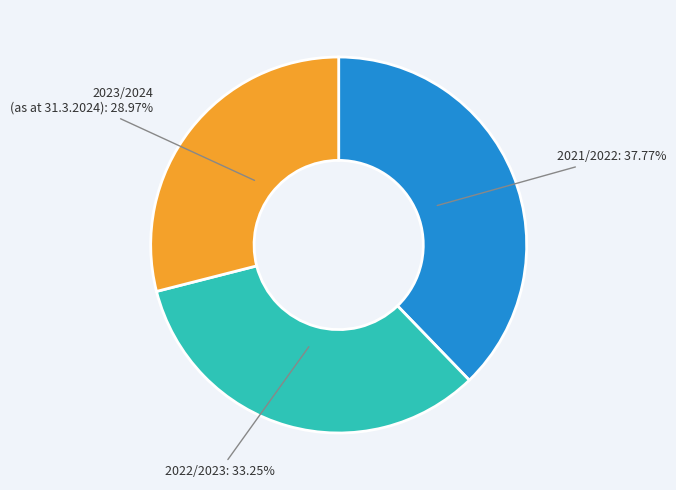

Approximately how many times larger is the value at 2023/2024 (as at 31.3.2024) compared to 2021/2022?

0.8